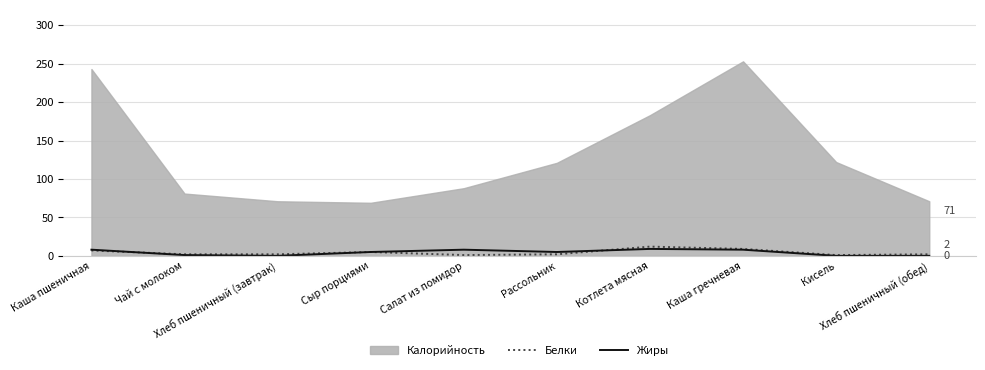

How many categories are shown in the chart?

10